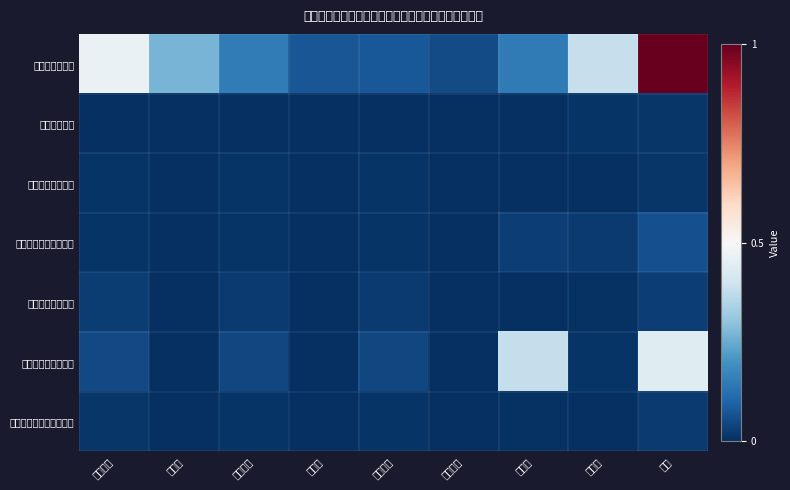

What is the spread (max minus min) of values at 公务接待?

0.1